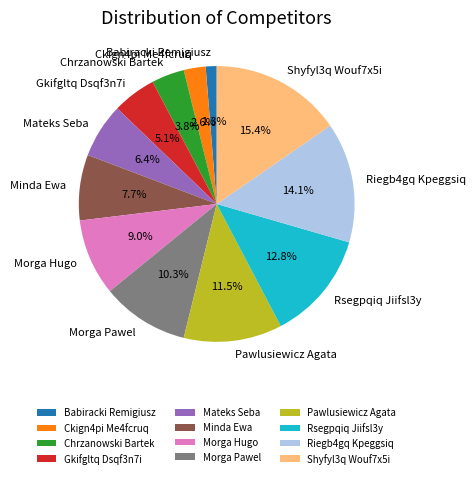

Between Chrzanowski Bartek and Pawlusiewicz Agata, which is larger?

Pawlusiewicz Agata